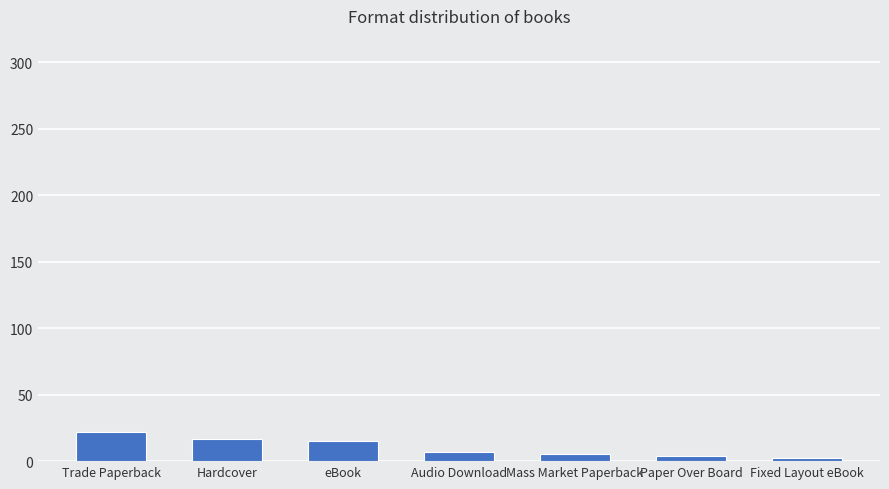

What is the difference between the second highest and minimum values?

15